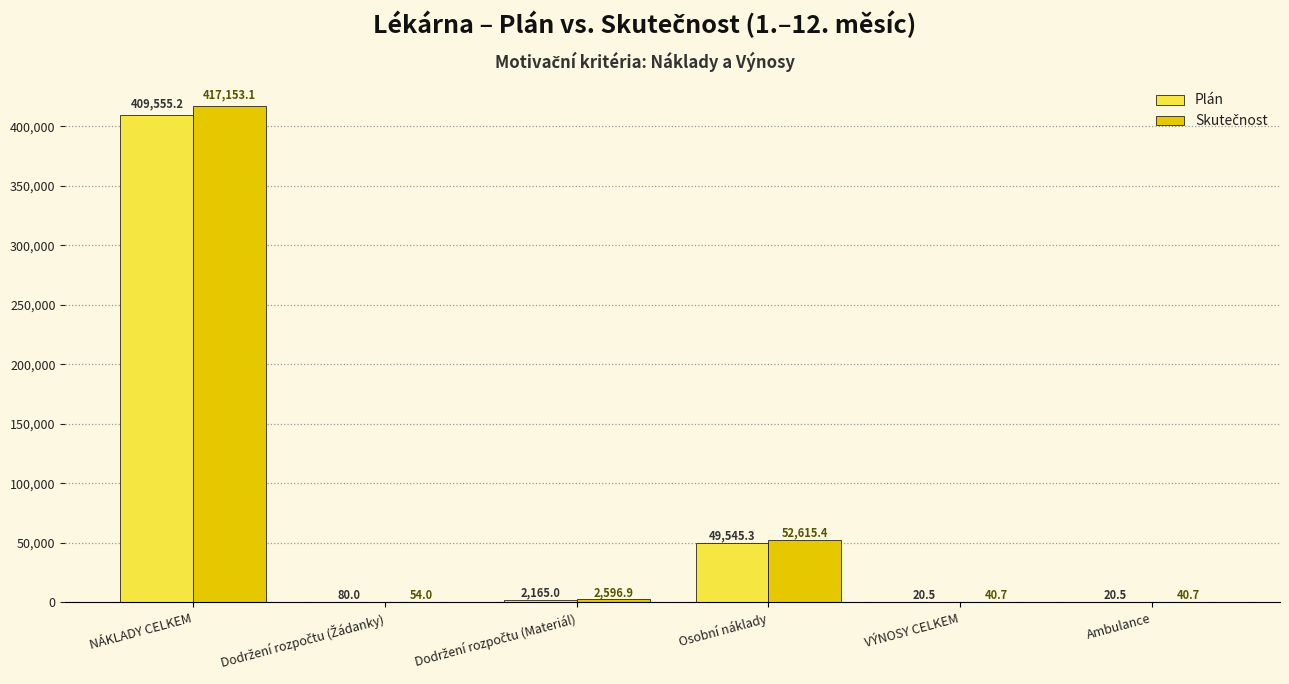

The Plán series shows 49545.3 at Osobní náklady. True or false?

True